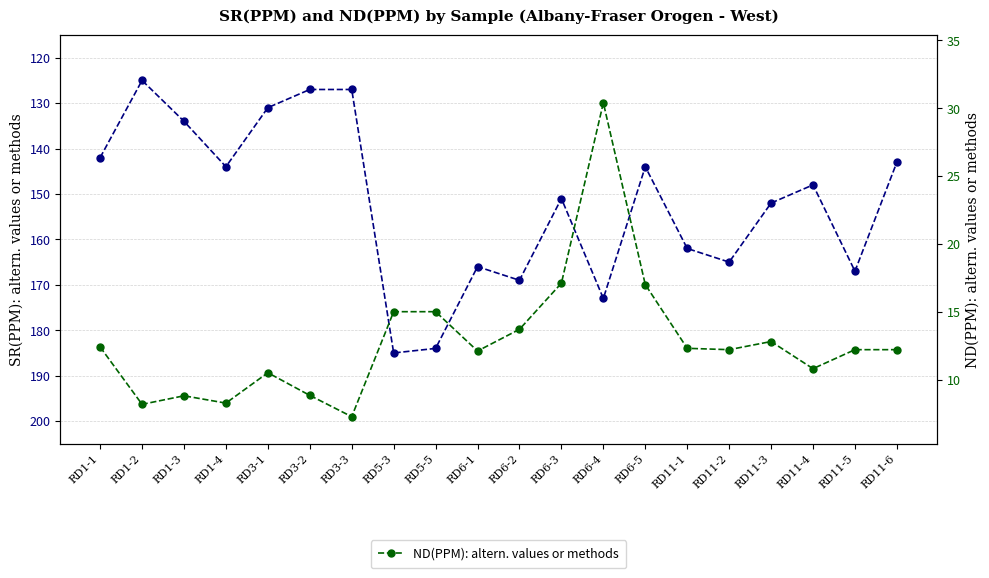

The value of SR(PPM): altern. values or methods at RD6-3 is 151.0. True or false?

True